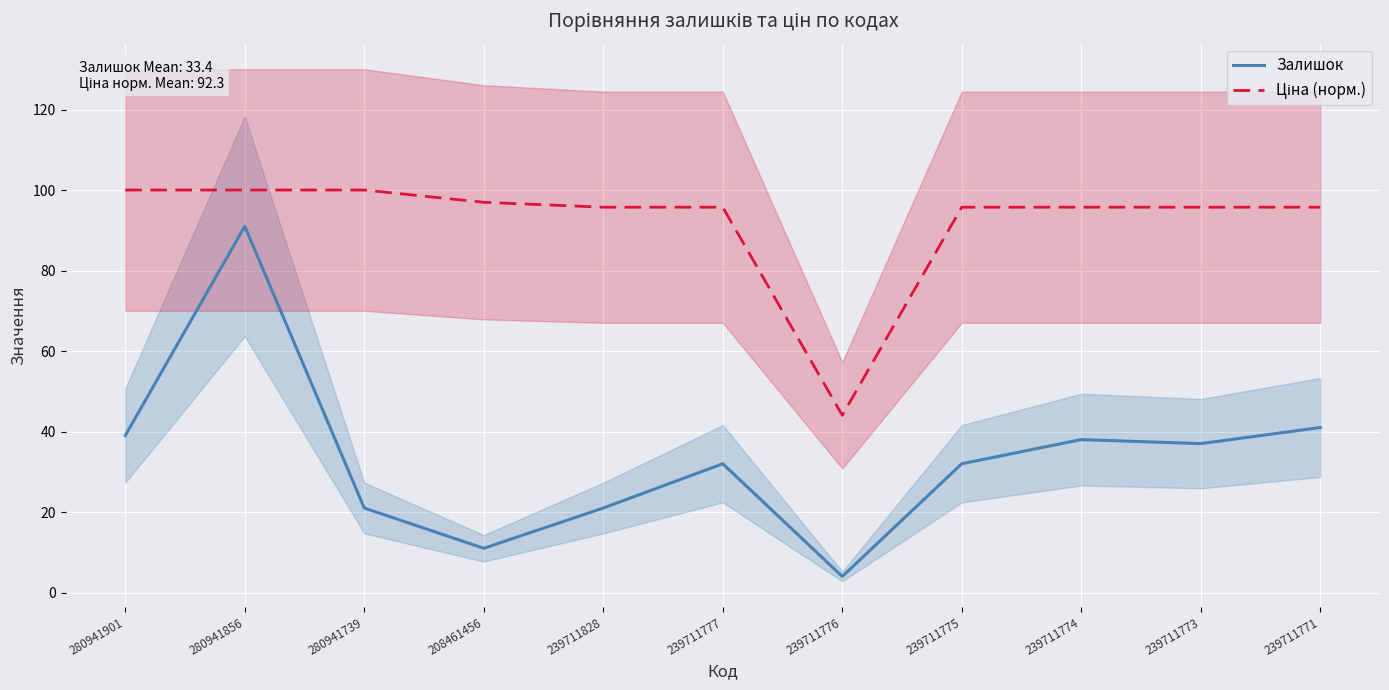

How many lines are shown in the chart?

2